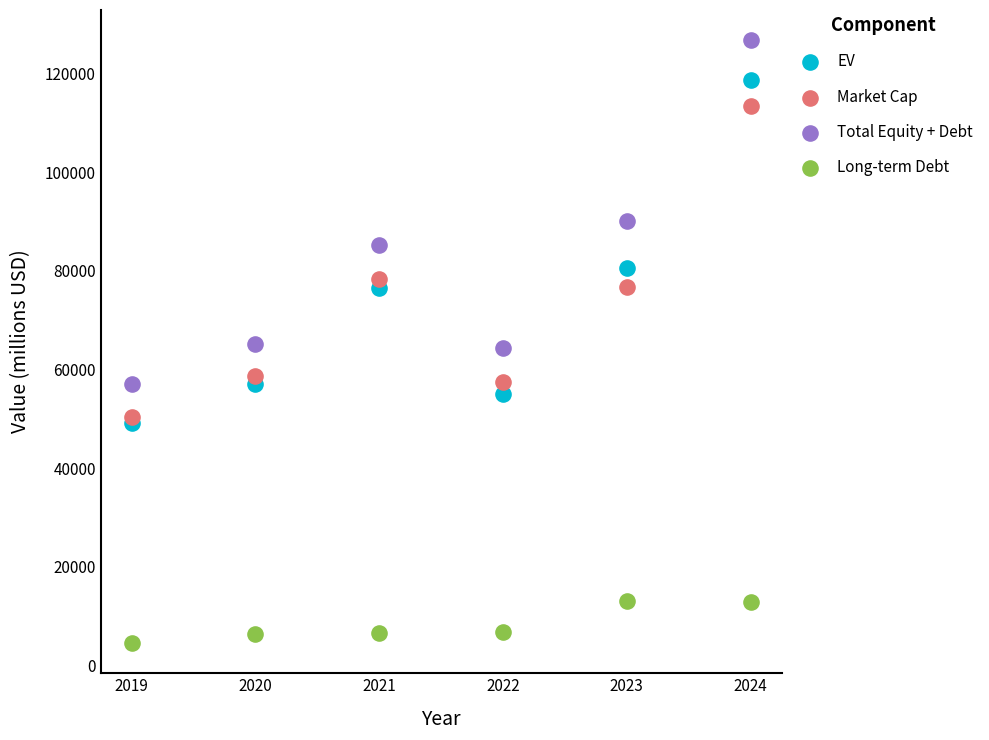

In the Total Equity + Debt series, what Y value is closest to 91938?

90148